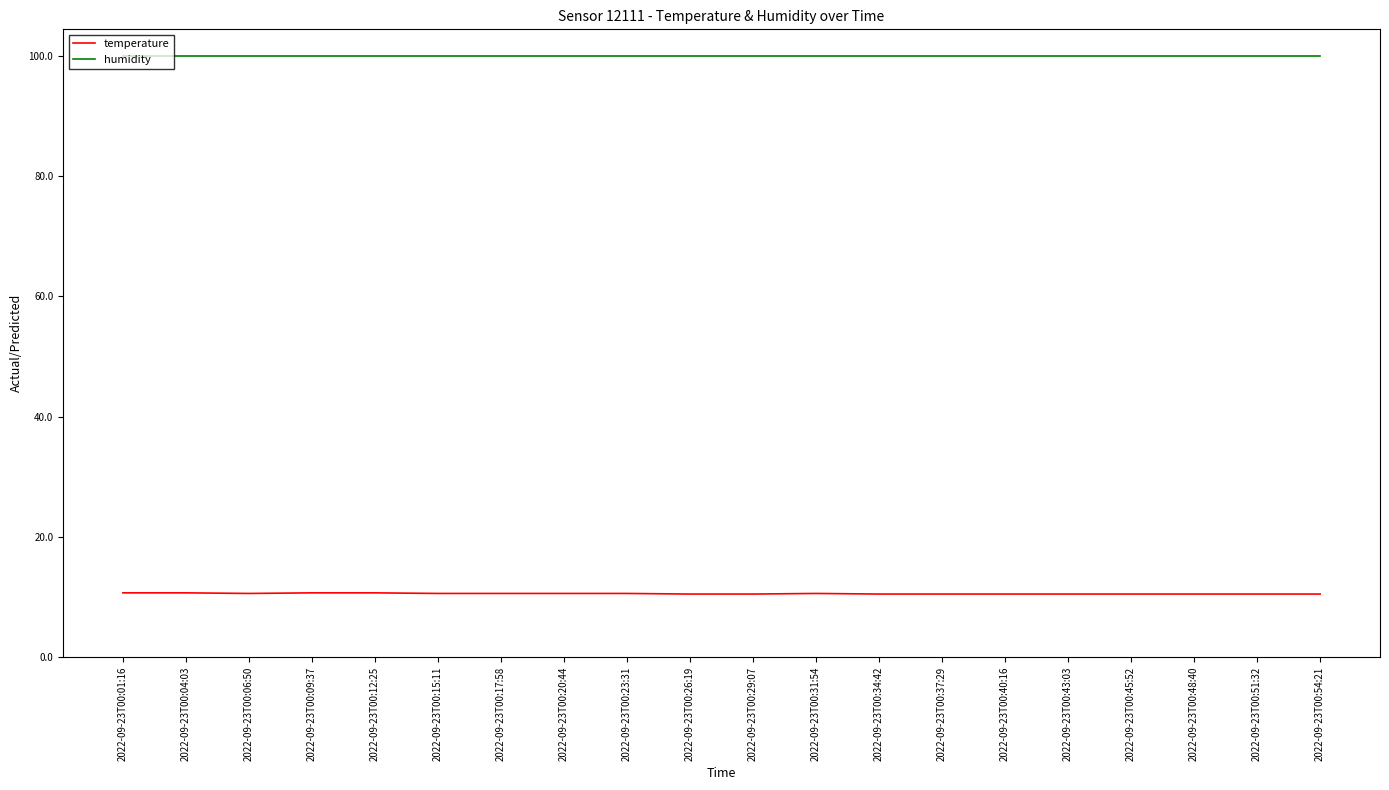

What is the total value across all series at 2022-09-23T00:23:31?

110.5